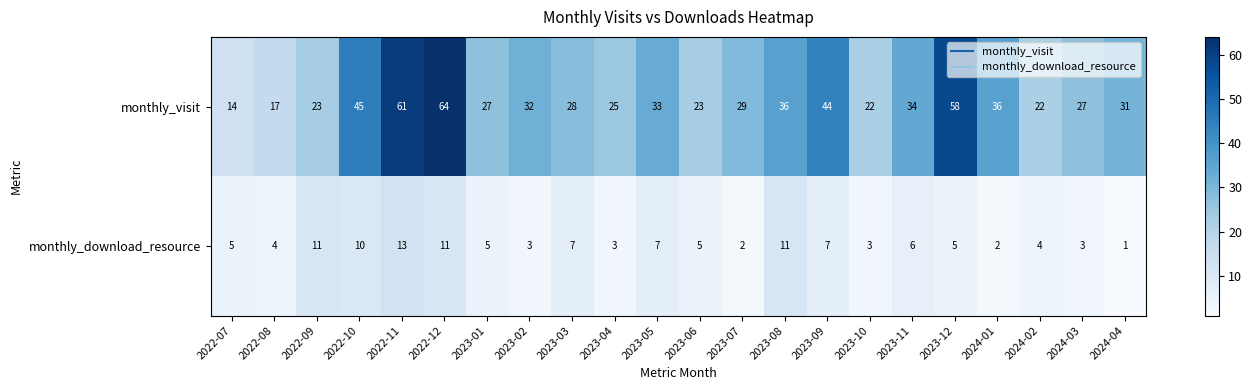

At how many categories does at least one series exceed 42?

5